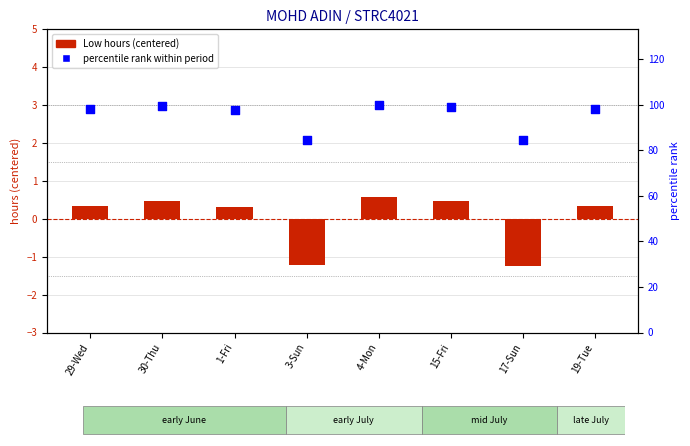

At how many categories does at least one series exceed 44?

8